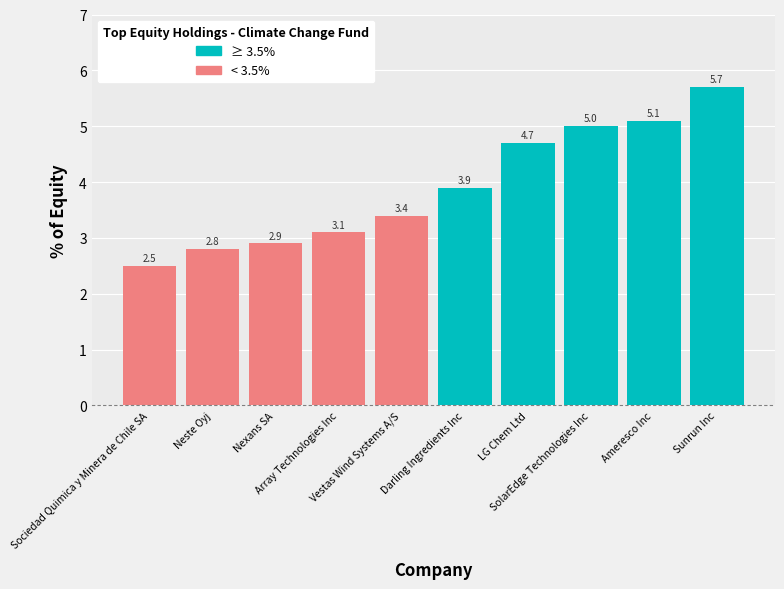

What is the label of the 6th bar from the left?

Darling Ingredients Inc